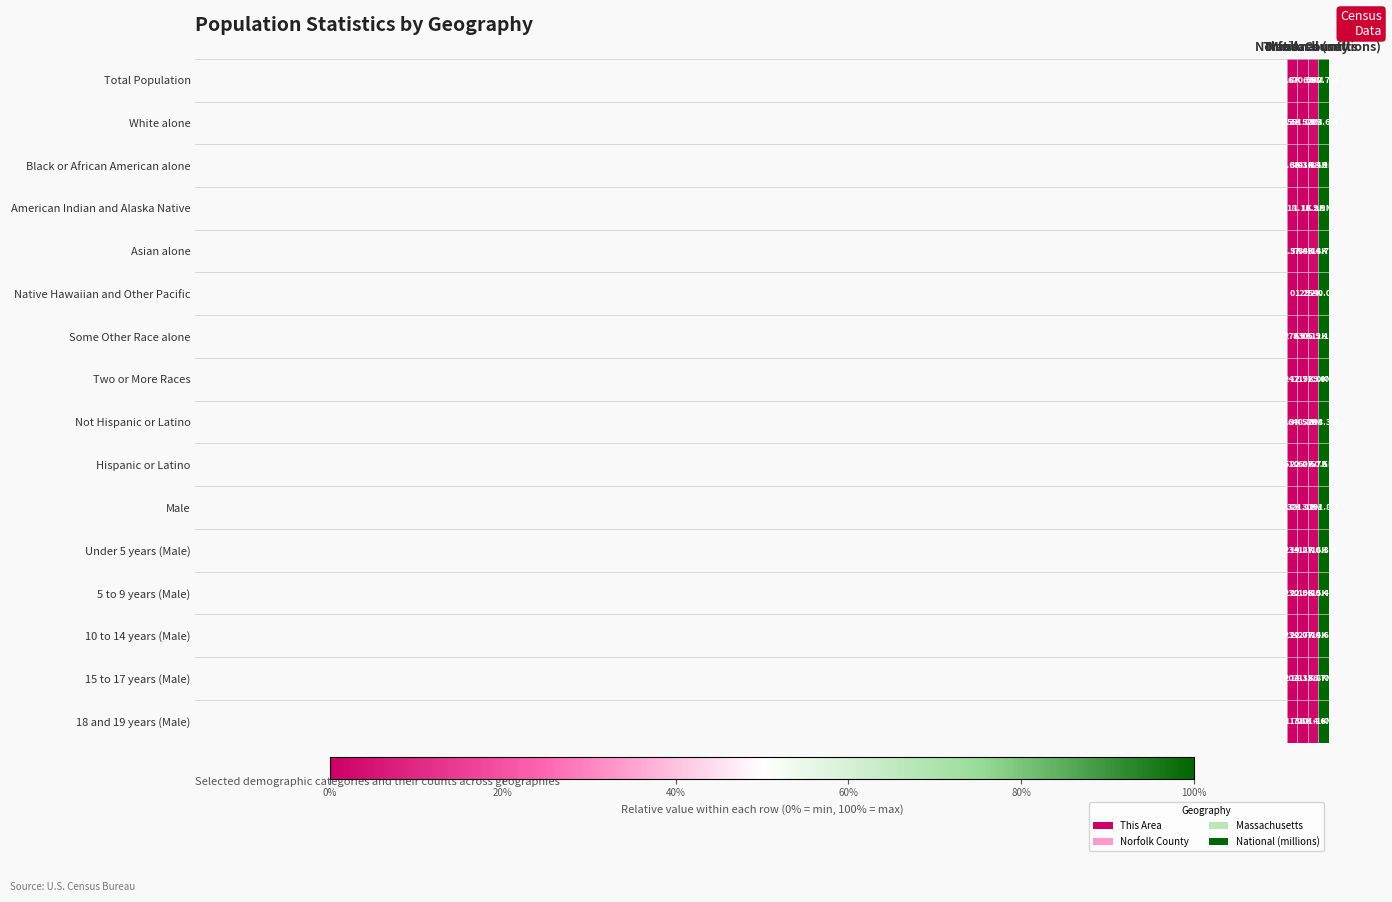

At how many categories does at least one series exceed 0?

3